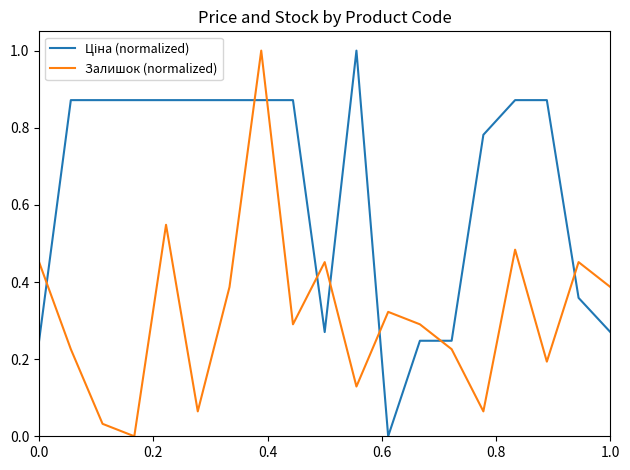

What is the greatest value displayed?

1.0